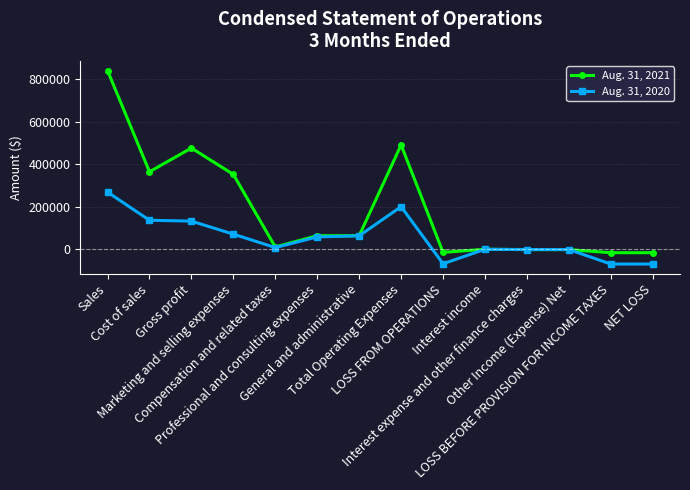

What are all the series names shown in the legend?

Aug. 31, 2021, Aug. 31, 2020